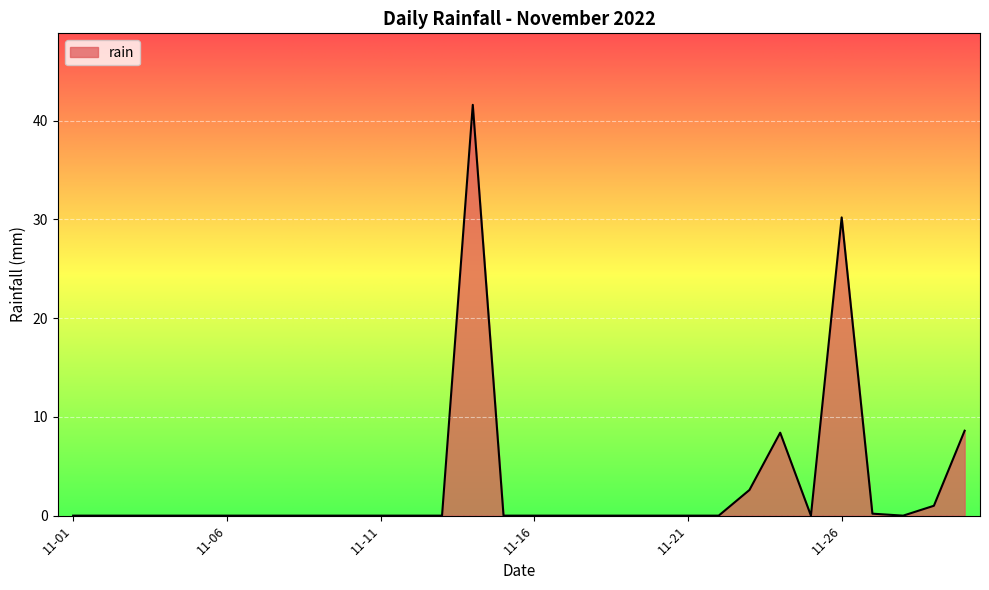

What is the difference between the maximum and minimum values?

41.6